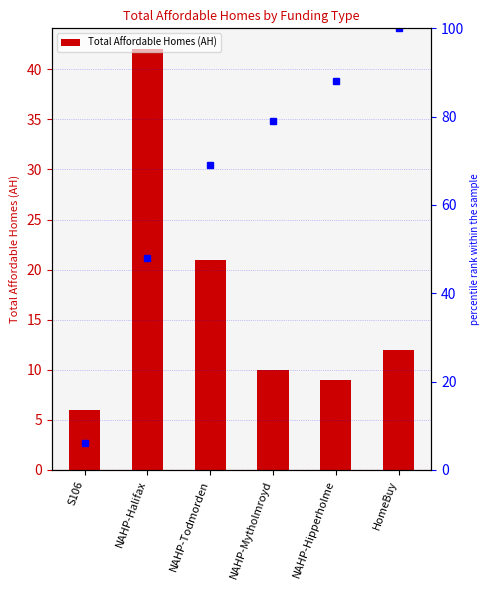

What is the greatest value displayed?

42